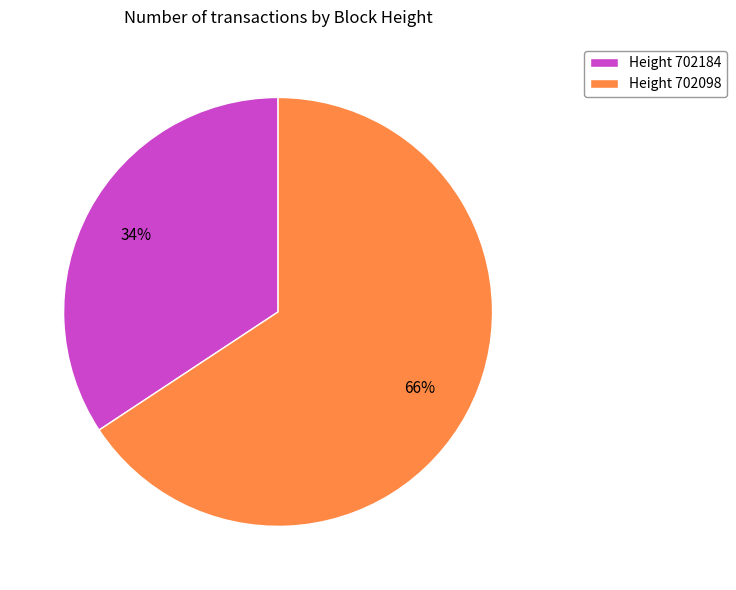

Does any single category account for the majority?

Yes